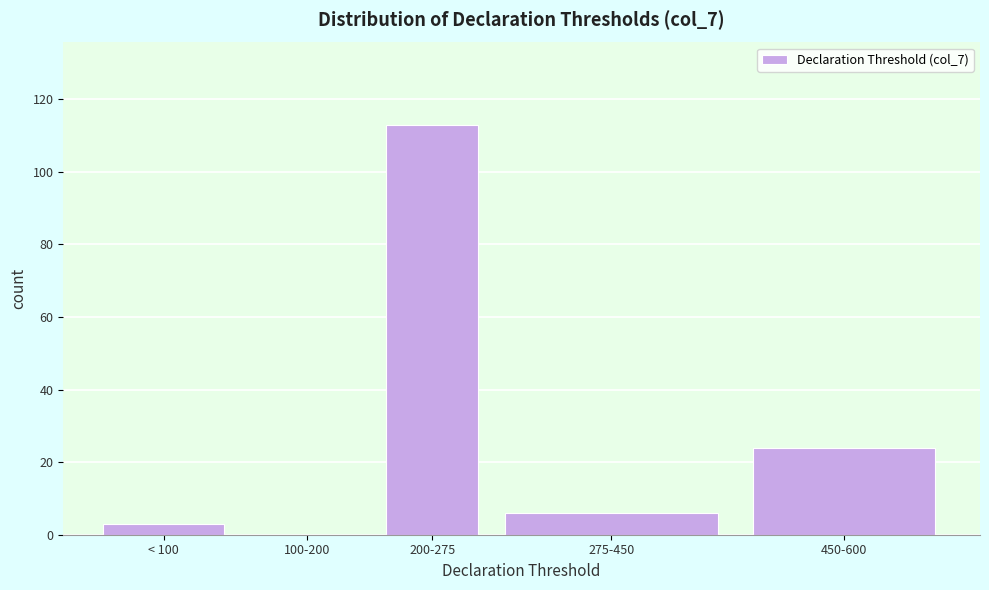

Reading left to right, transcribe all the data shown in this chart.

< 100=3	100-200=0	200-275=113	275-450=6	450-600=24